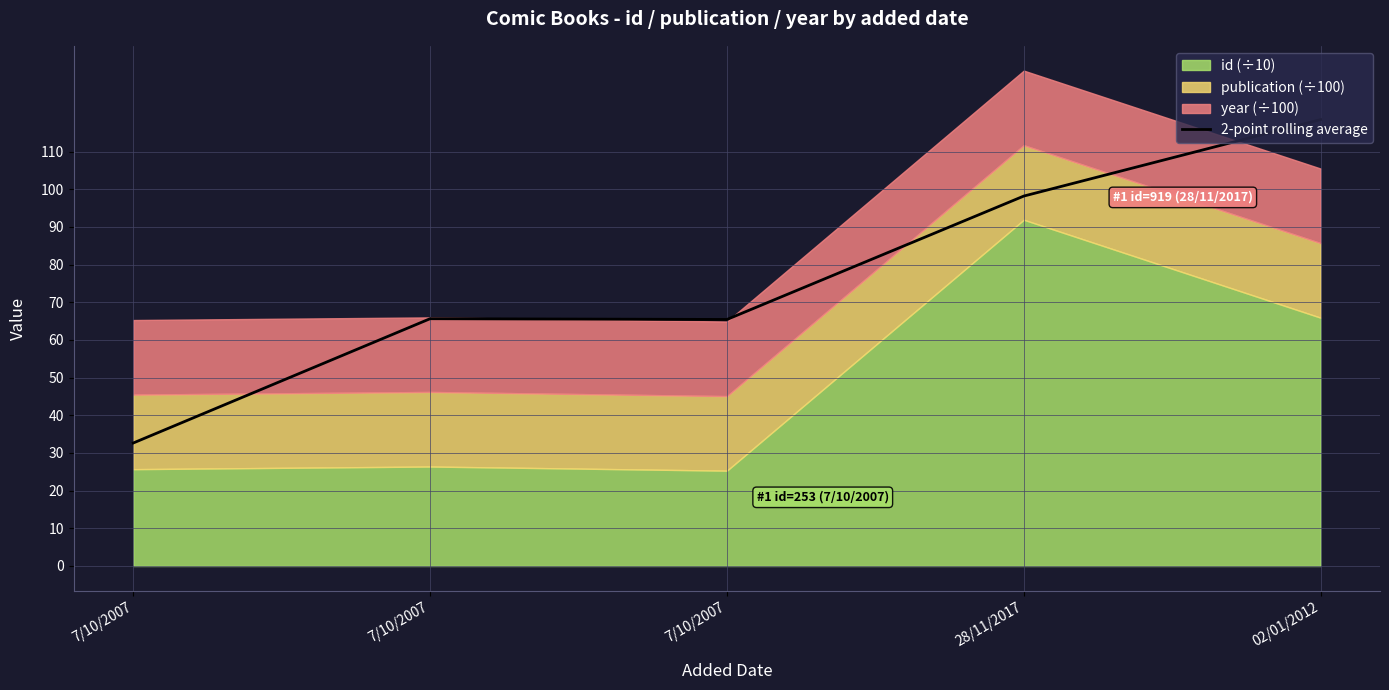

Reading left to right, extract all data points from this chart.

32.6	65.6	65.4	98.2	118.5